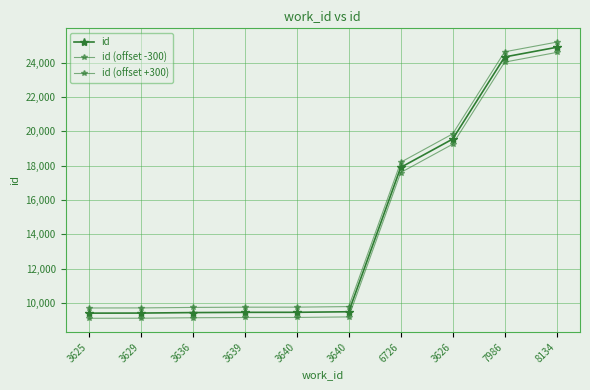

Which series has the largest total across all categories?

id (offset +300)